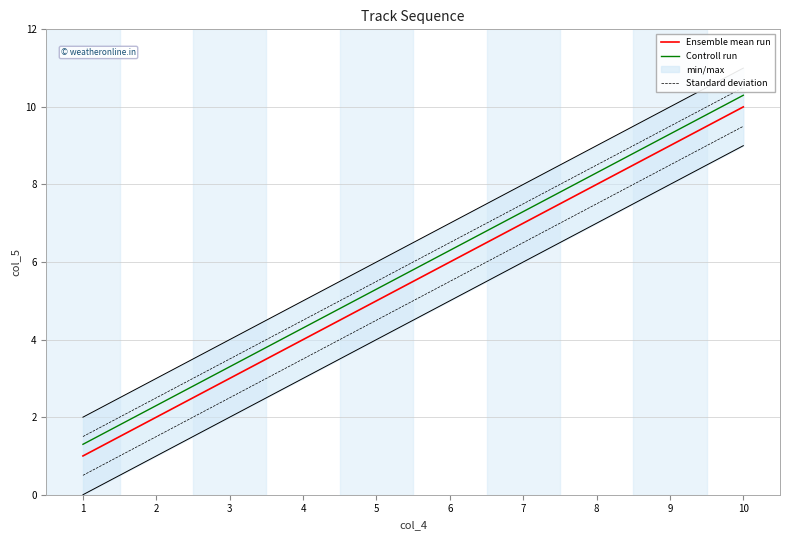

Where is Standard deviation nearest to the value 6?

5